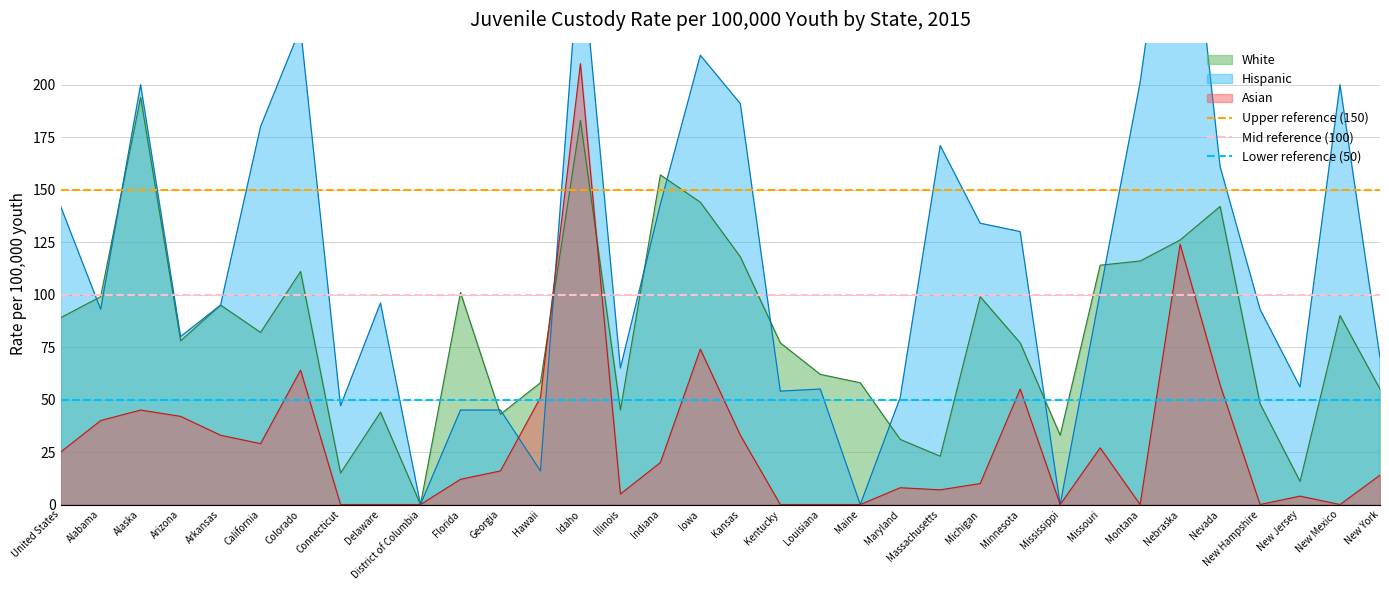

Is it true that Asian equals -66 at Delaware?

False